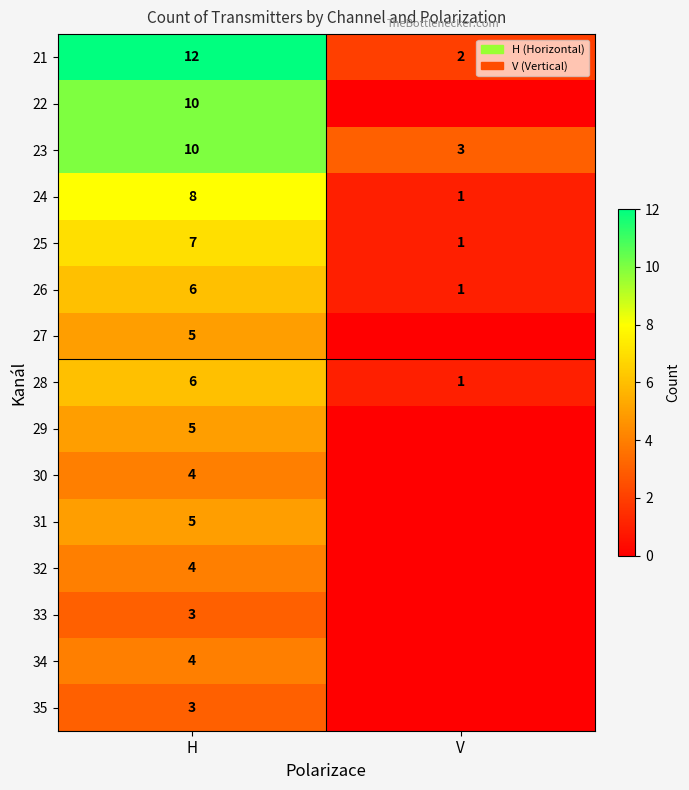

At which category does the chart reach its peak across all series?

H